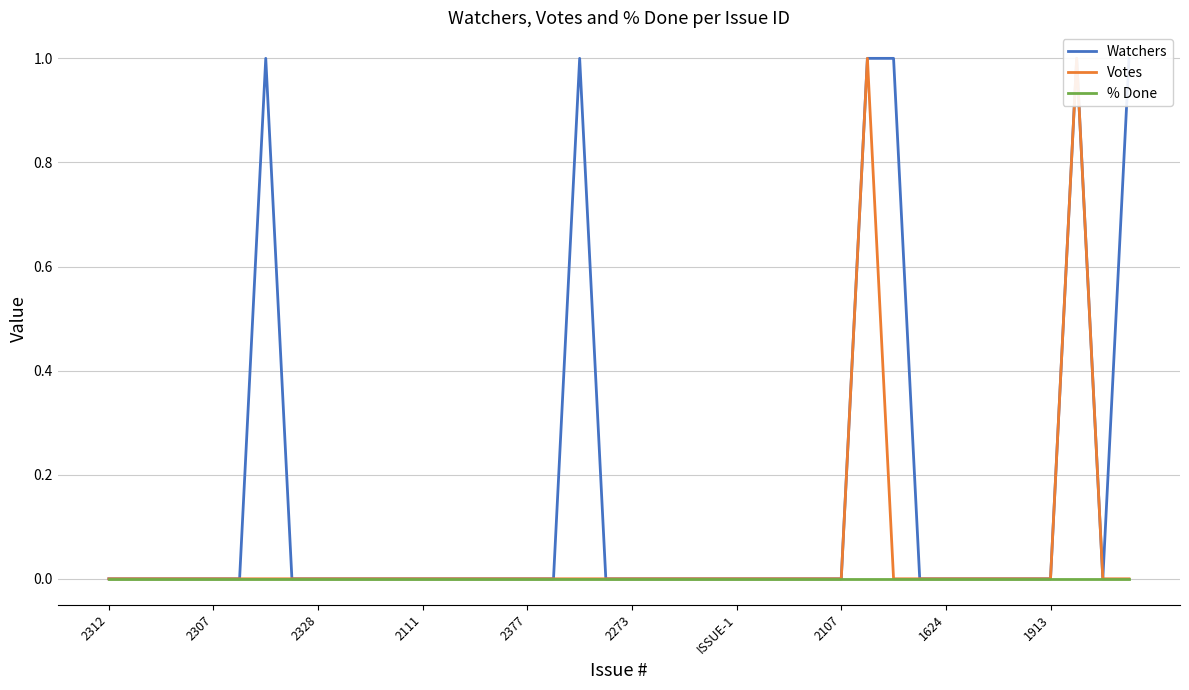

Which has a higher value, 2312 or 29?

29